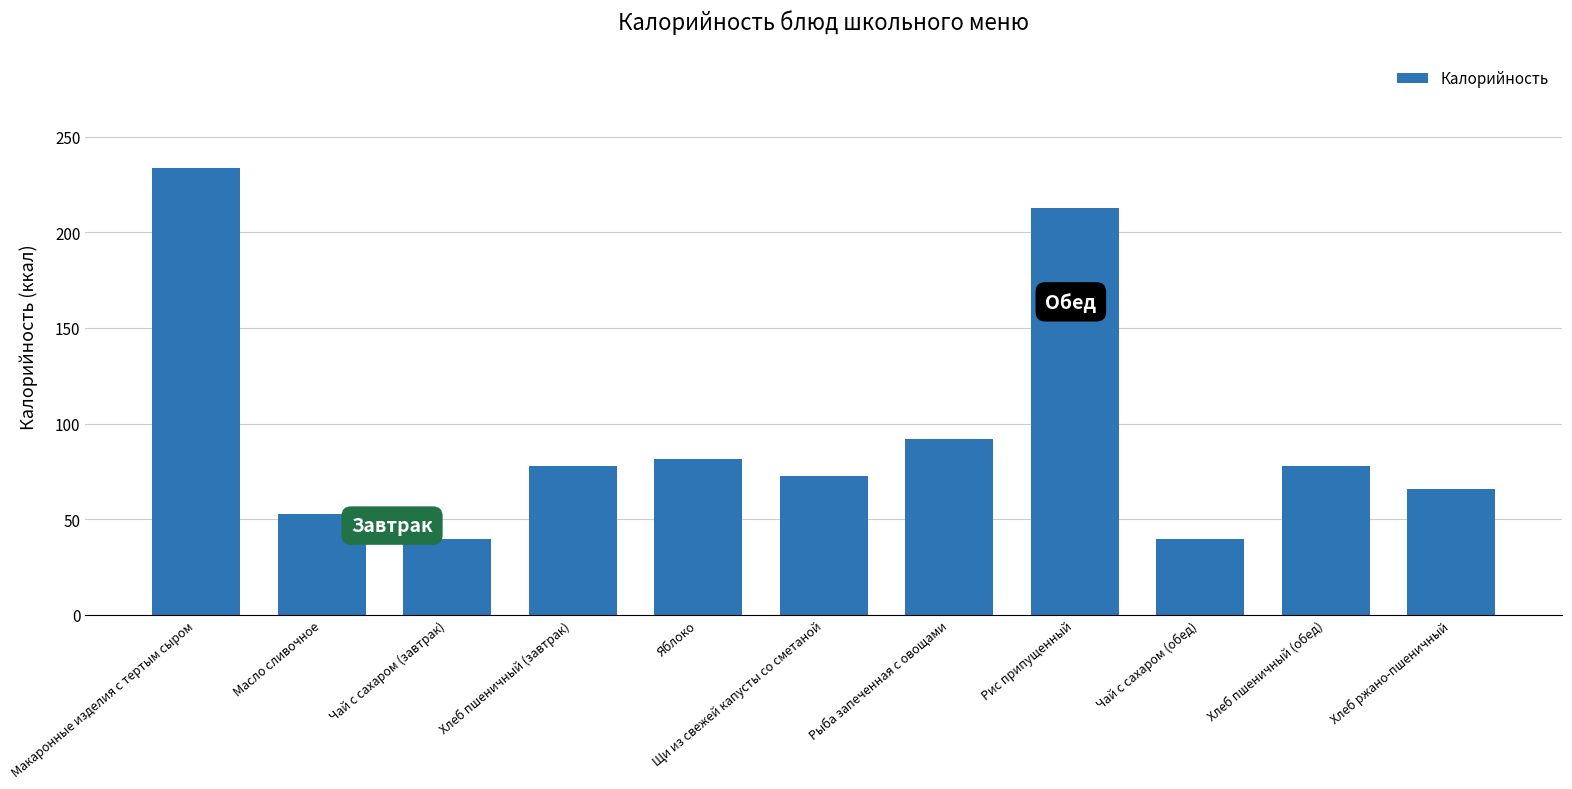

Reading left to right, extract all data points from this chart.

233.5	52.9	39.9	78.0	81.6	72.6	91.9	212.5	39.9	78.0	66.0